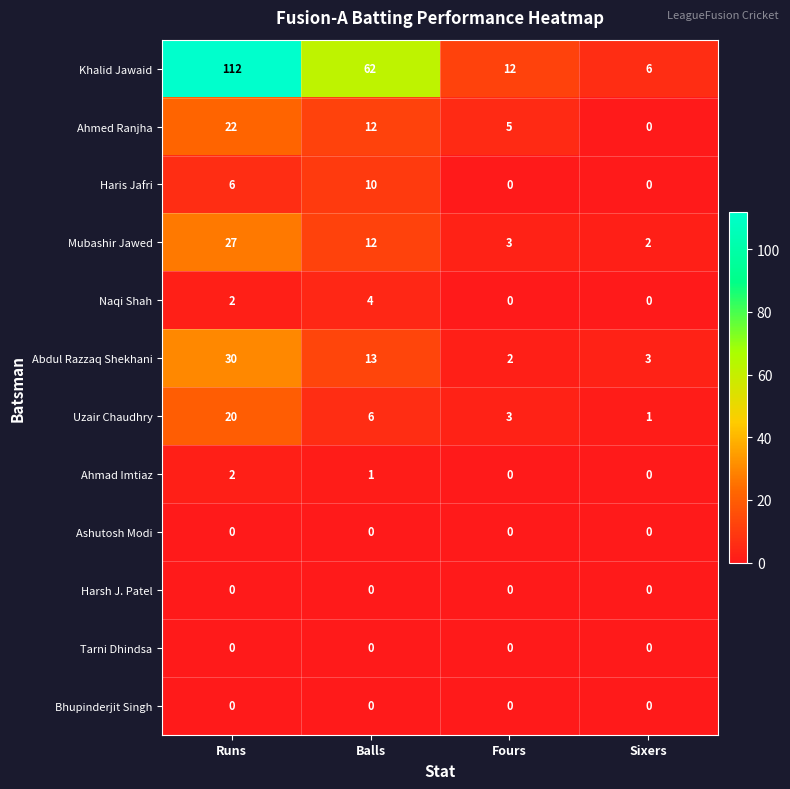

How many Haris Jafri values are between 0 and 10?

4